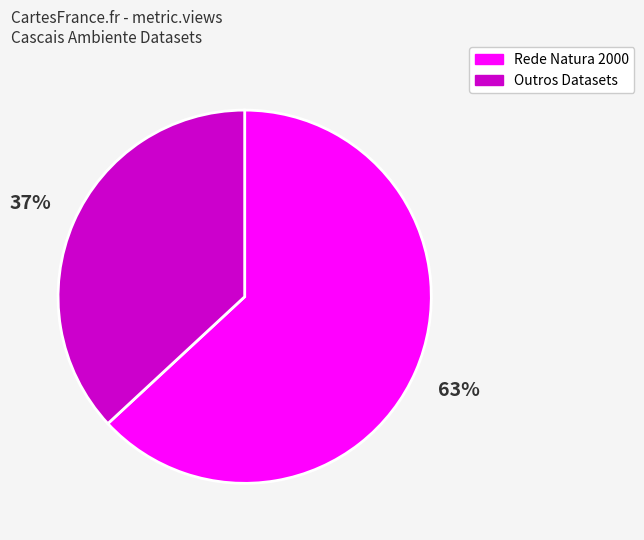

To the nearest percent, what is the average slice percentage?

50%